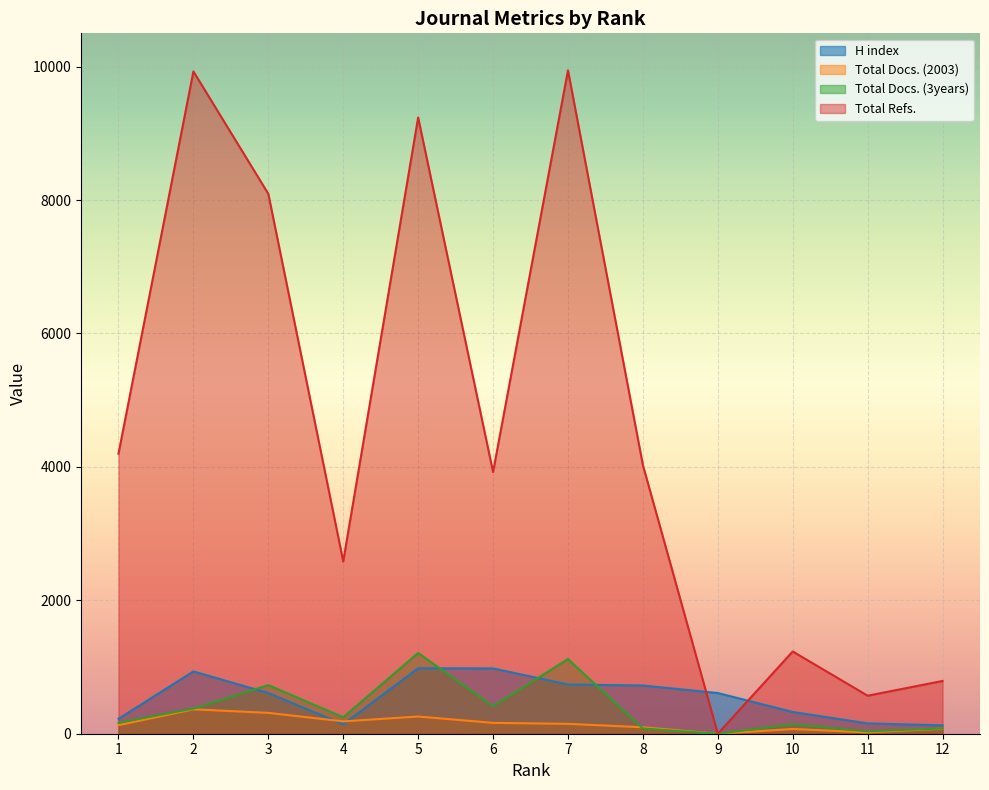

In H index, how many points are higher than both neighbors (excluding endpoints)?

2